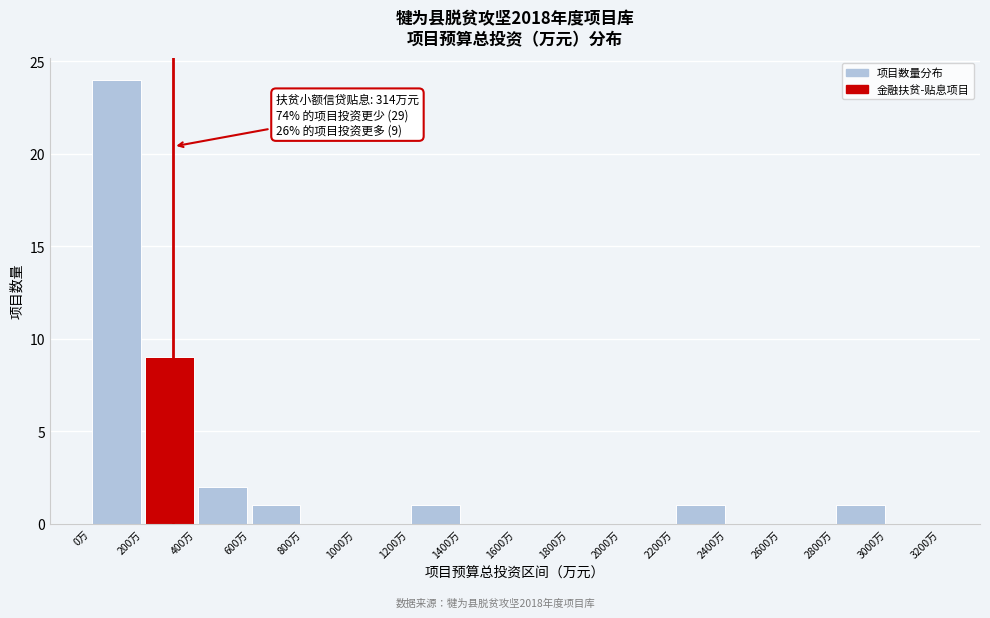

Over which range of the x-axis is the bar tallest?

0 to 200